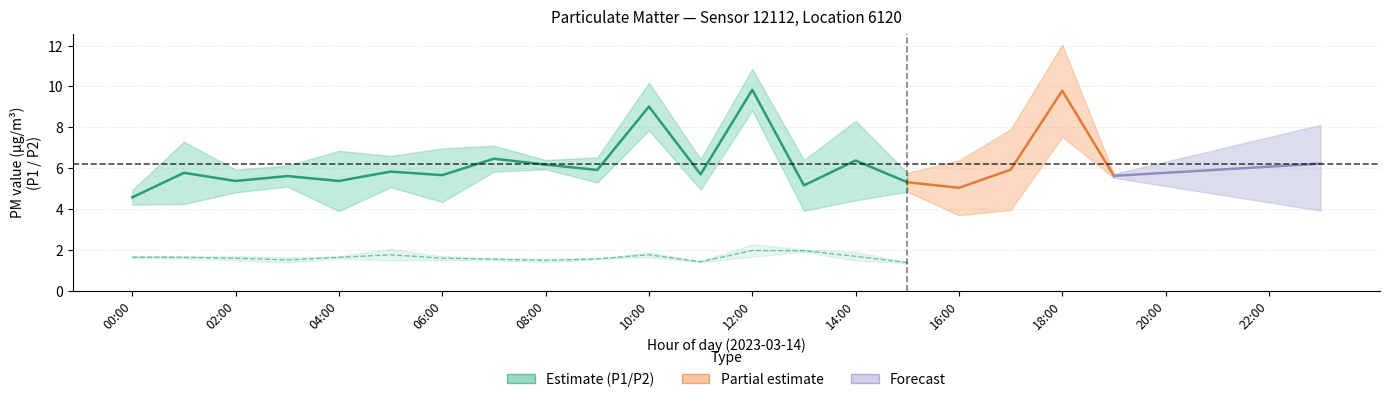

What is the average value of the P2_high series?

1.9